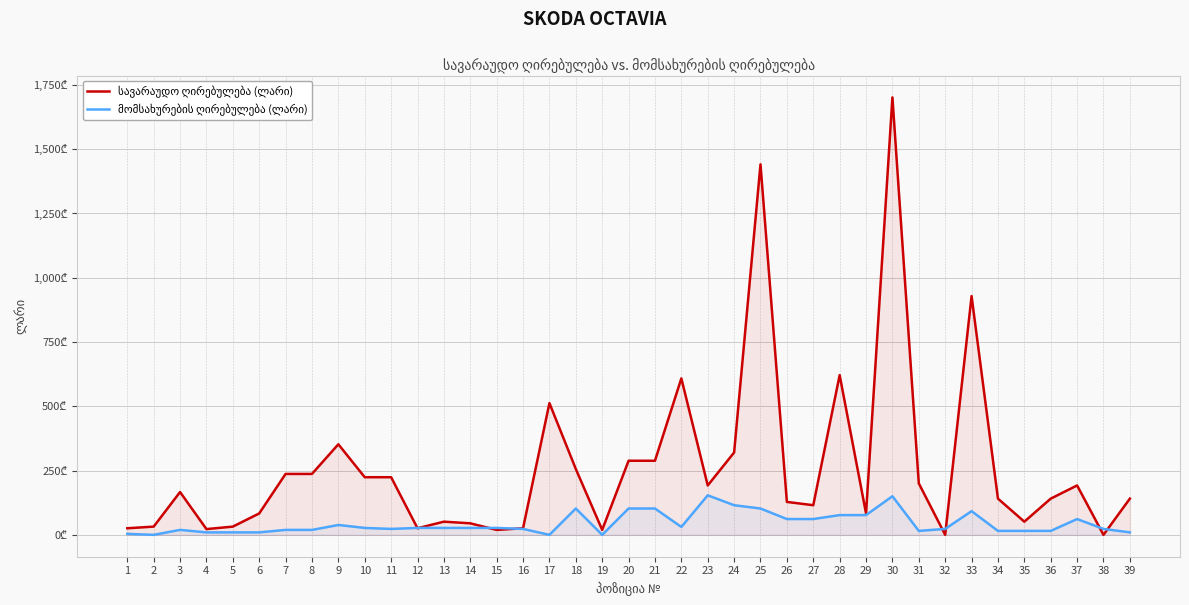

True or false: მომსახურების ღირებულება (ლარი) and სავარაუდო ღირებულება (ლარი) intersect in this chart.

True